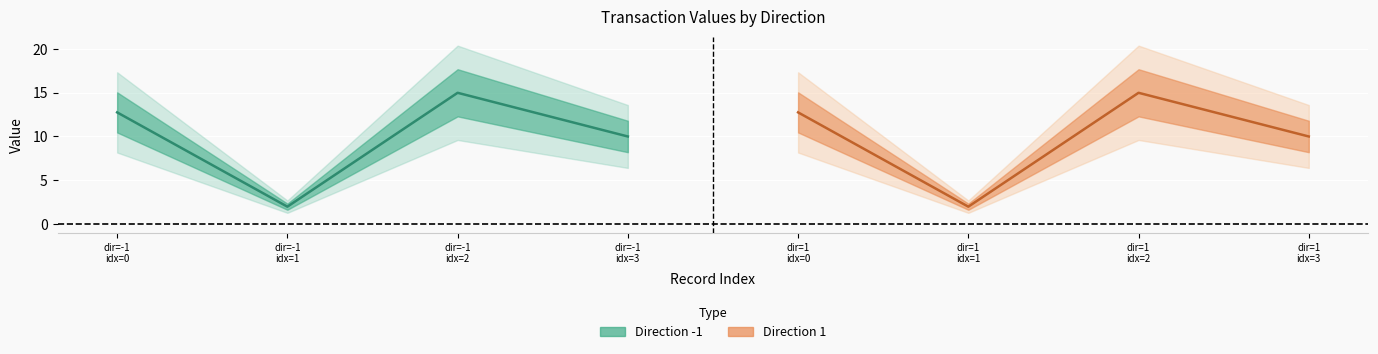

What is the sum of the Direction -1 (value) values at dir=-1
idx=2 and dir=-1
idx=1?

17.0